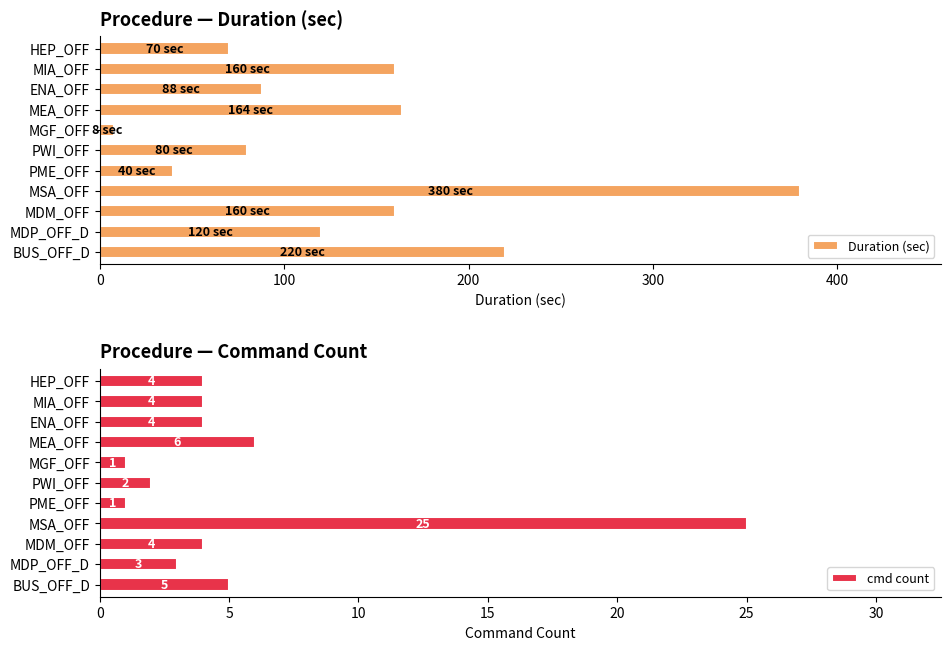

True or false: Duration (sec) has a value of 220 at BUS_OFF_D.

True